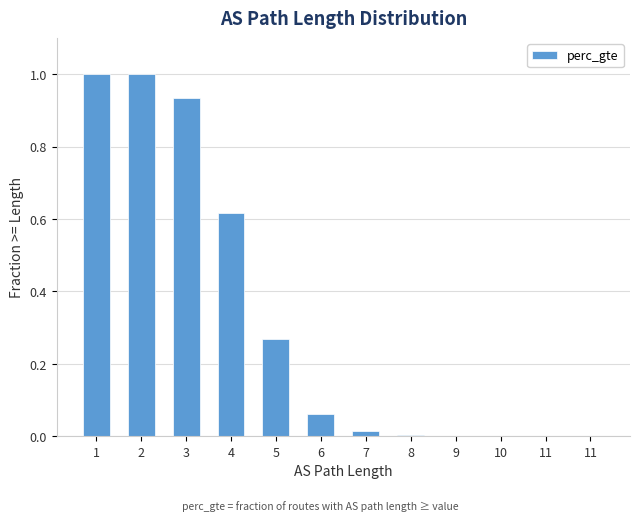

Count the number of categories in the chart.

12